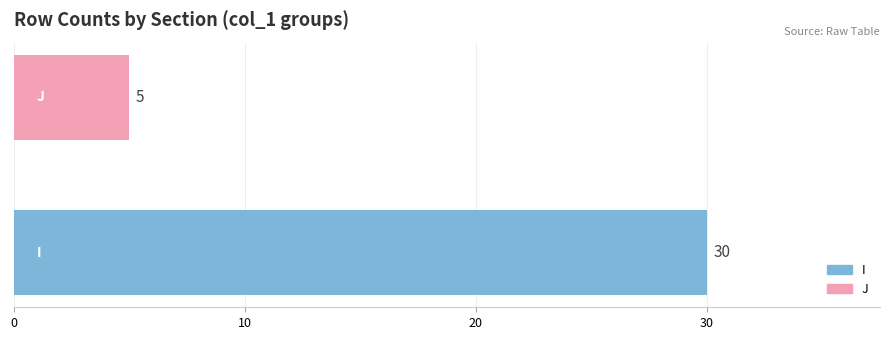

What is the sum of all values?

35